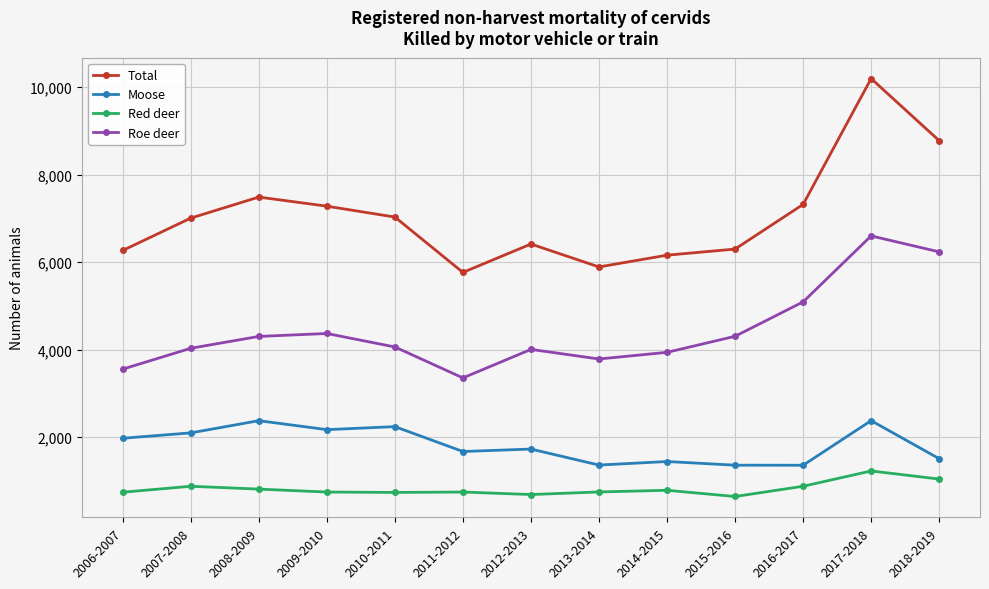

True or false: Roe deer has more than 1 points higher than both neighbors.

True